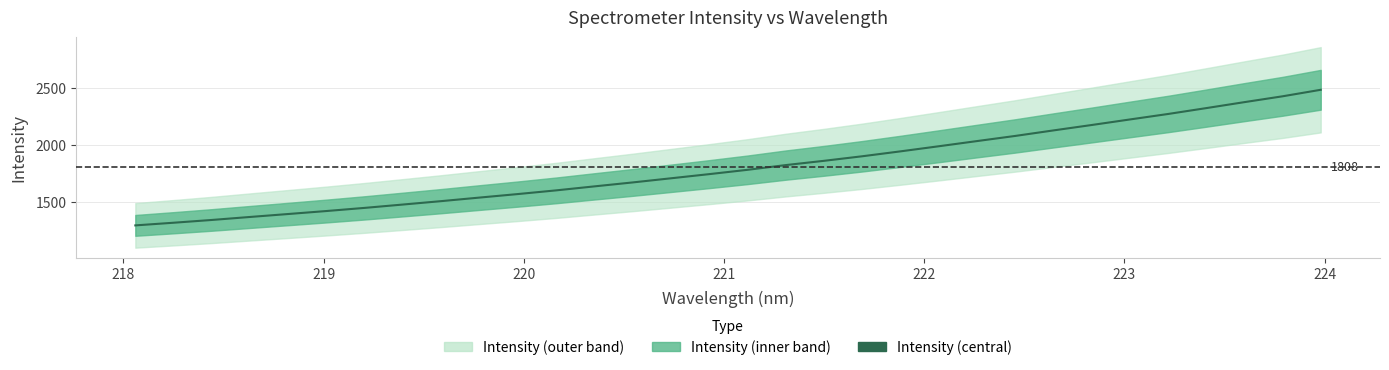

Count the number of categories in the chart.

32